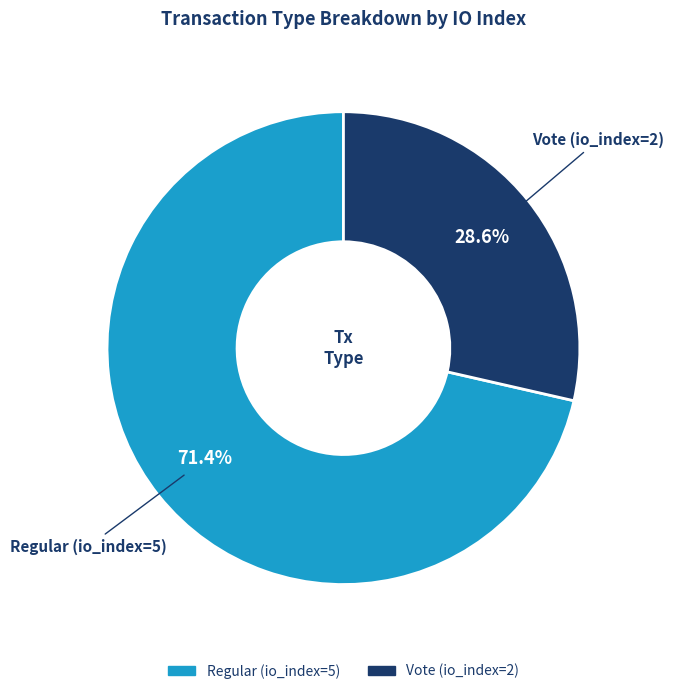

Does Regular (io_index=5) represent more than half of the total?

Yes